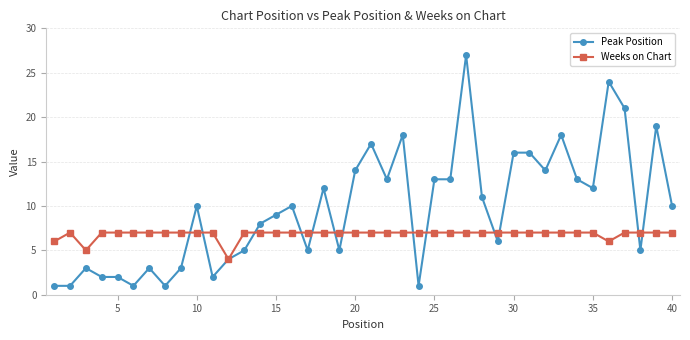

What is the maximum value for Peak Position?

27